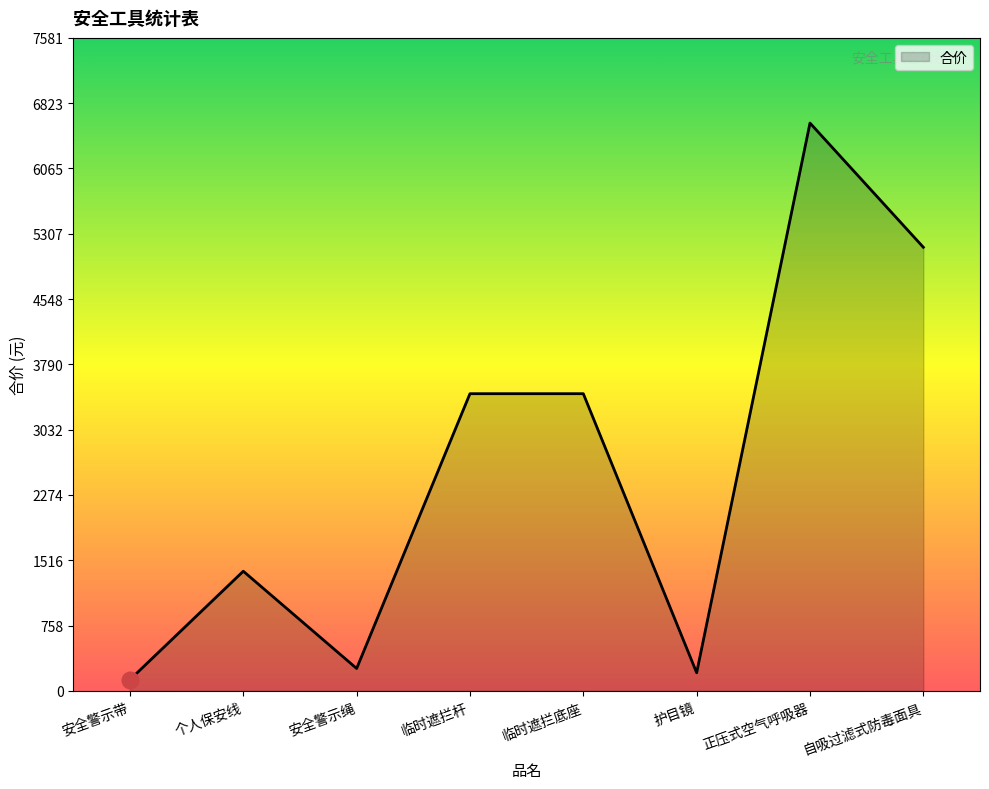

How many series are shown in this chart?

1